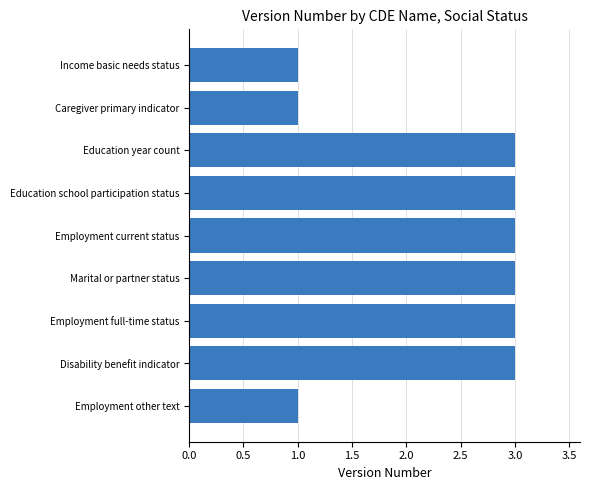

What is the sum of all values?

21